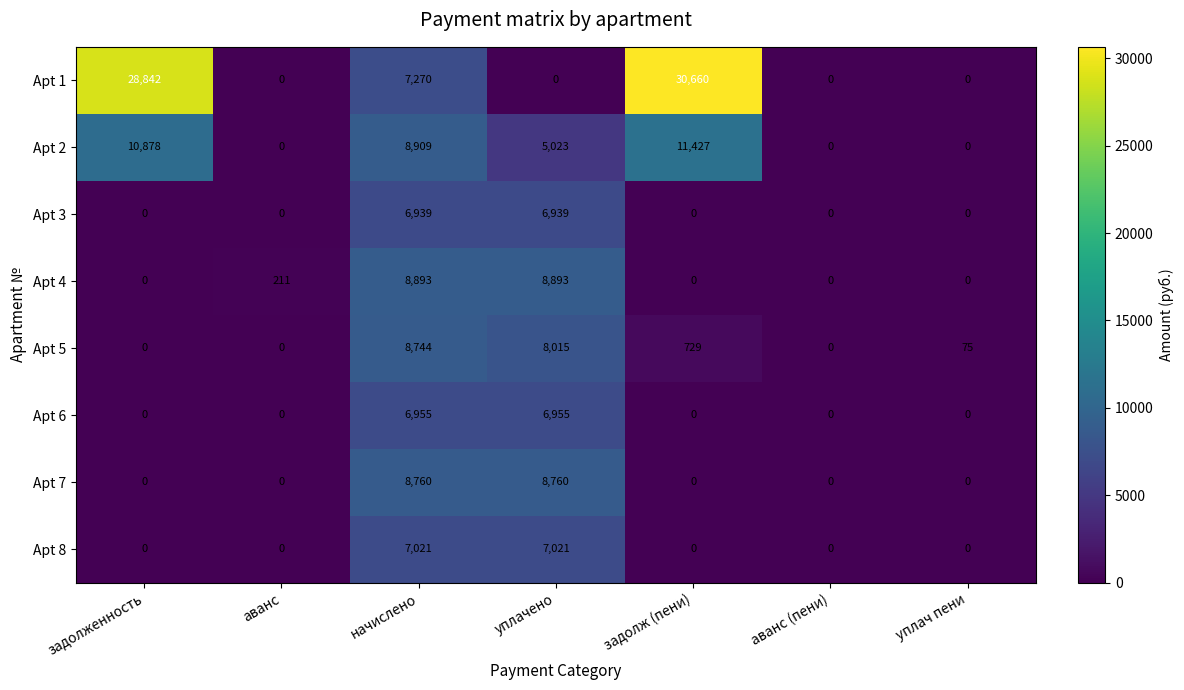

At which category is the sum across all series the highest?

начислено